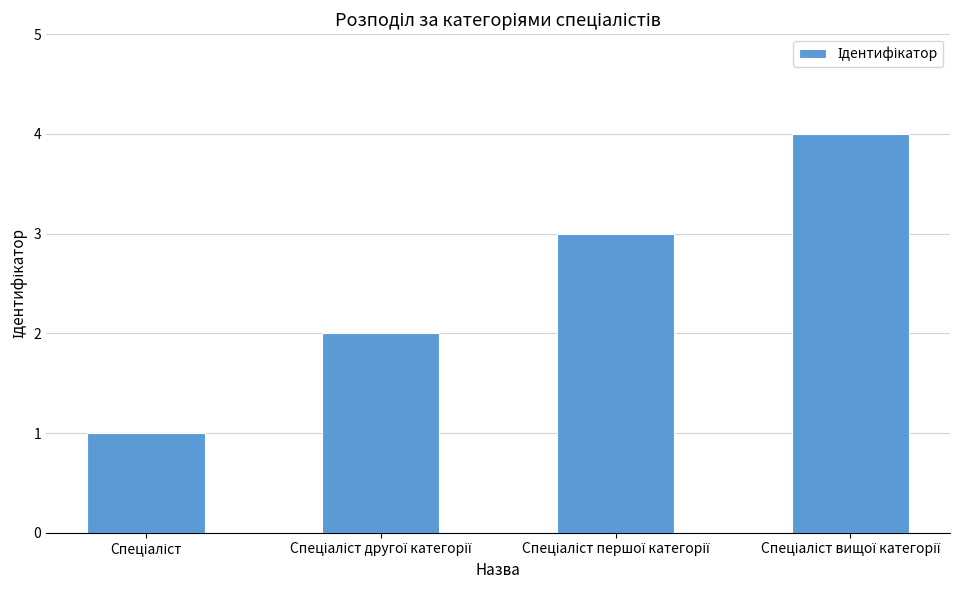

Reading left to right, transcribe all the data shown in this chart.

1	2	3	4